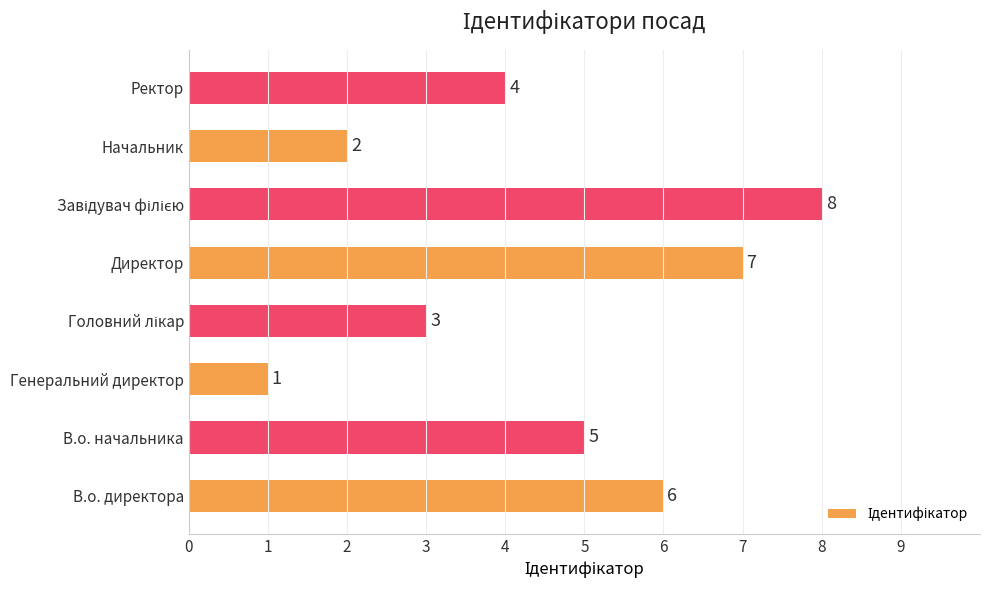

The chart shows a value of 5 at В.о. начальника. True or false?

True